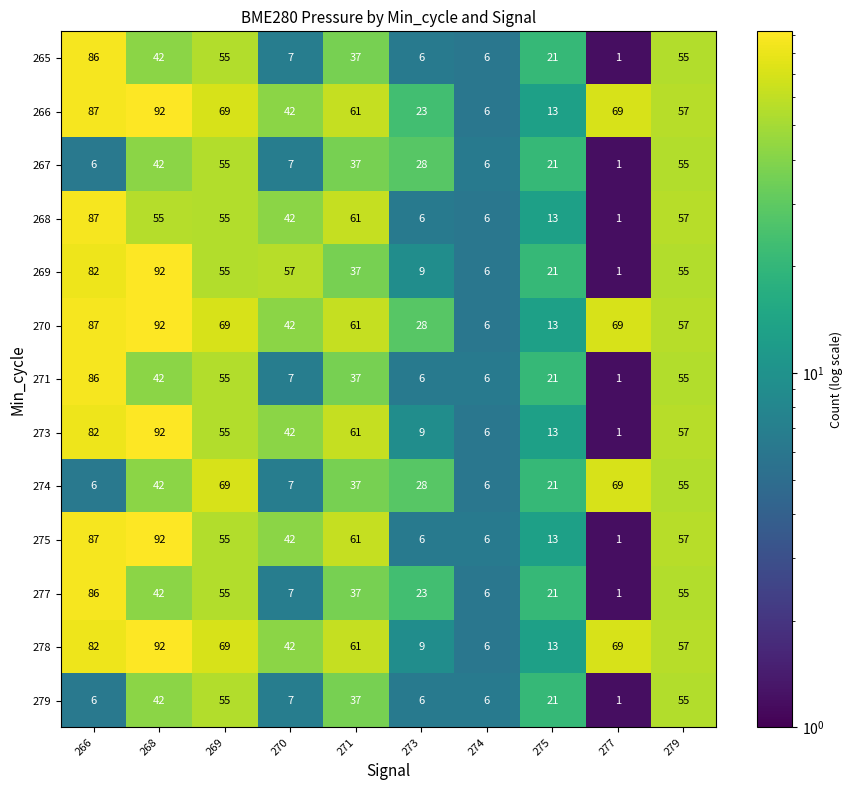

What is the smallest value displayed?

1